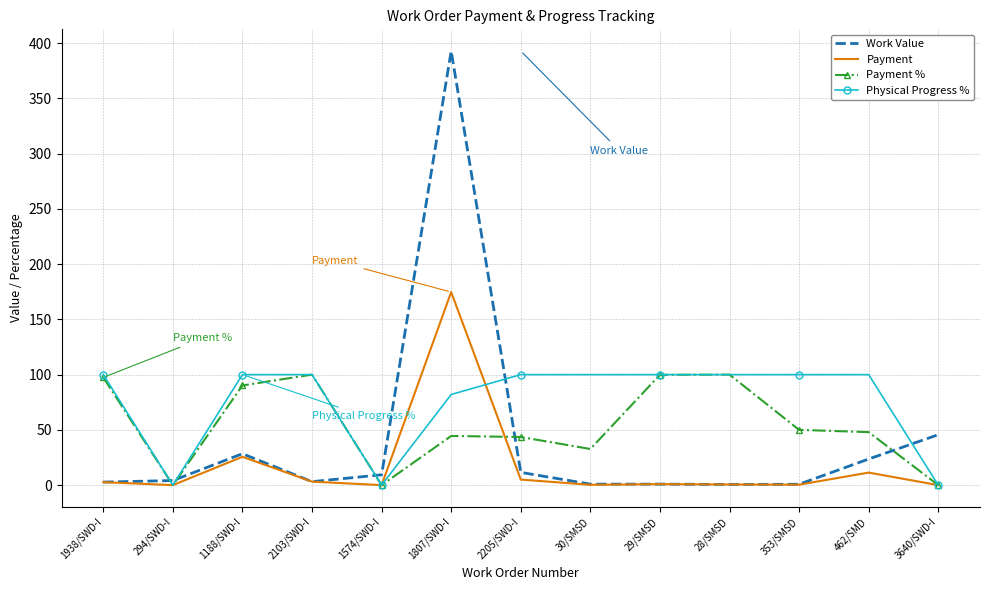

Which series has the largest range (max minus min)?

Work Value